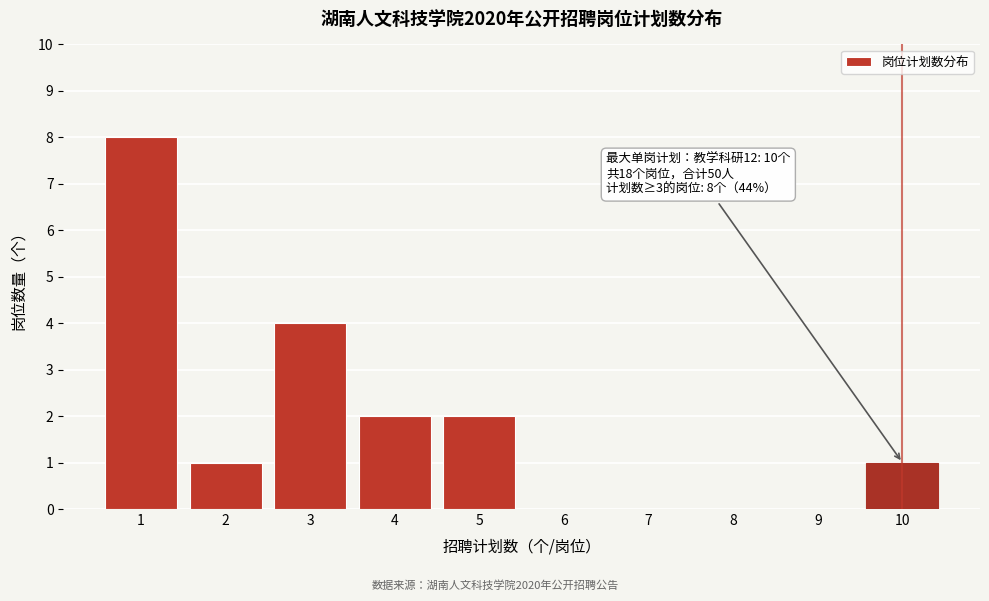

Reading left to right, transcribe all the data shown in this chart.

1=8	2=1	3=4	4=2	5=2	6=0	7=0	8=0	9=0	10=1